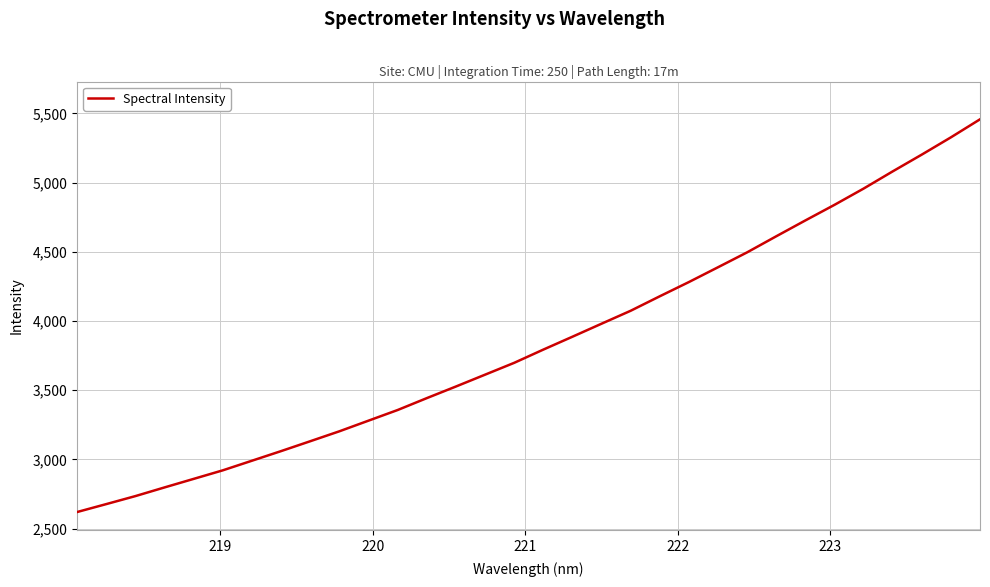

Reading left to right, list all the values displayed in this chart.

2619.2	2676.5	2734.4	2797.1	2858.9	2920.7	2990.2	3059.8	3131.1	3202.9	3279.9	3356.8	3442.7	3526.7	3612.2	3697.8	3793.5	3886.6	3980.7	4074.2	4179.0	4281.8	4388.8	4496.4	4612.6	4727.0	4839.7	4957.2	5081.5	5202.8	5327.4	5457.7